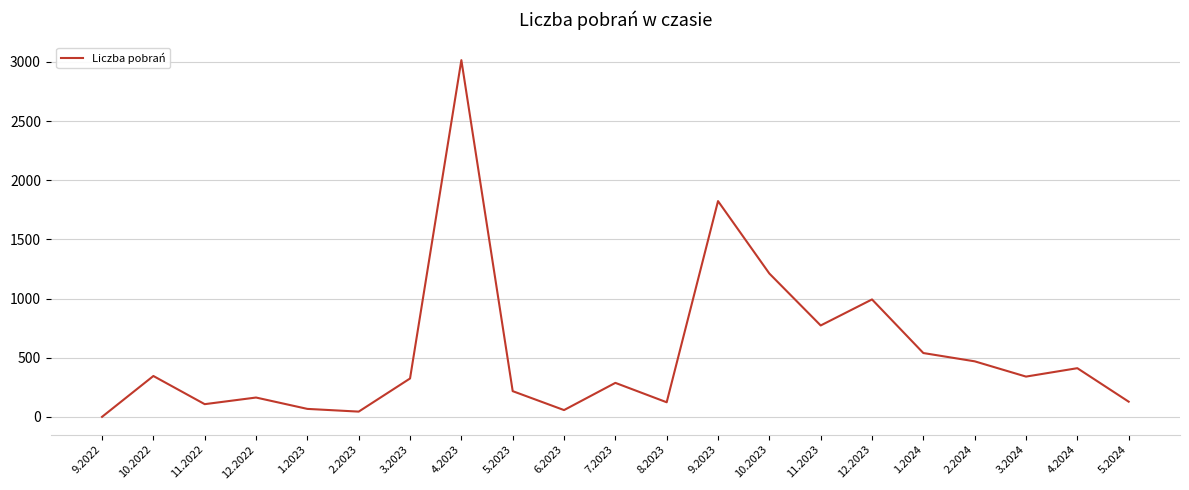

What is the smallest value displayed?

1